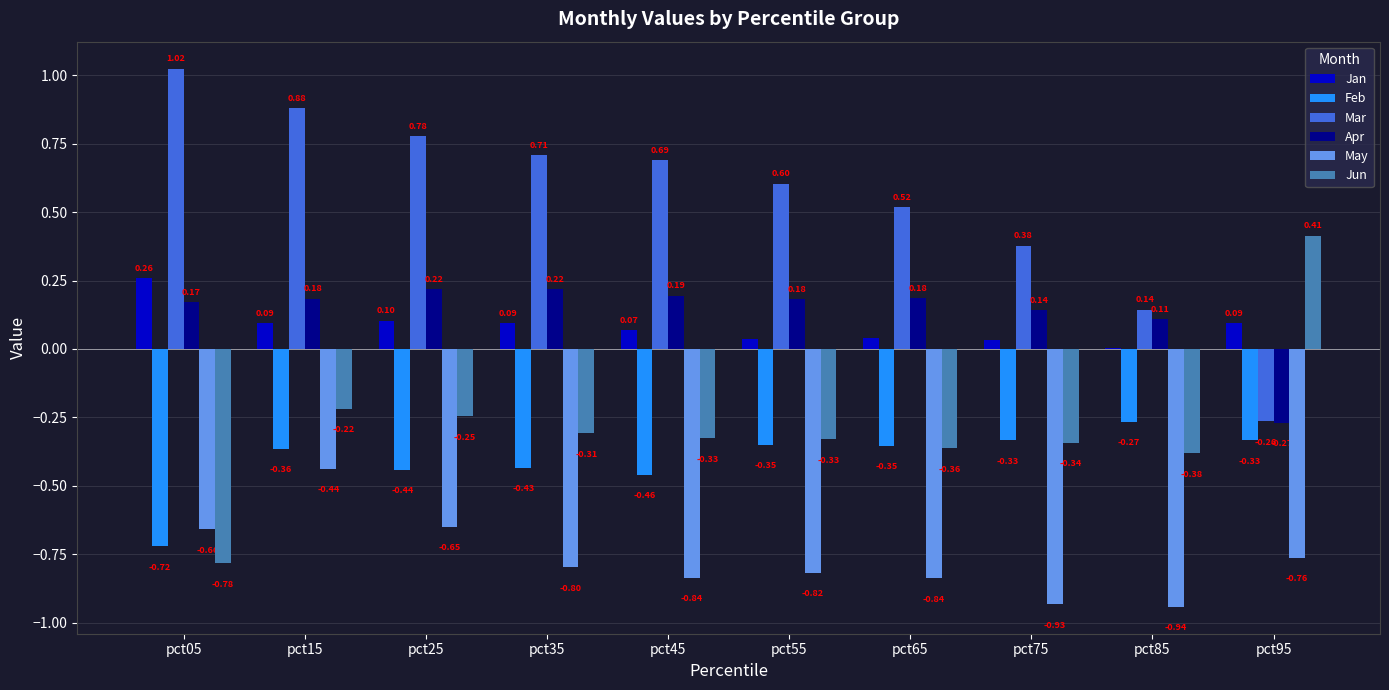

Is the value of Jun at pct25 greater than the value of Jan at pct15?

No